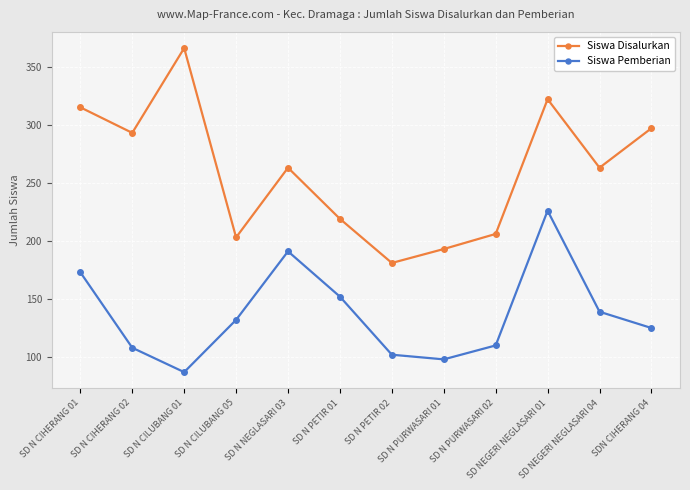

How many data points in Siswa Pemberian are less than 132?

6